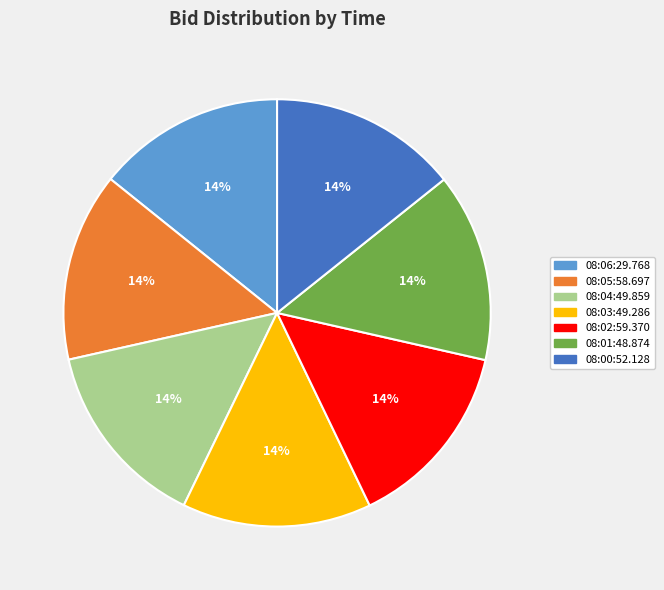

True or false: 08:05:58.697 accounts for 1% of the total.

False